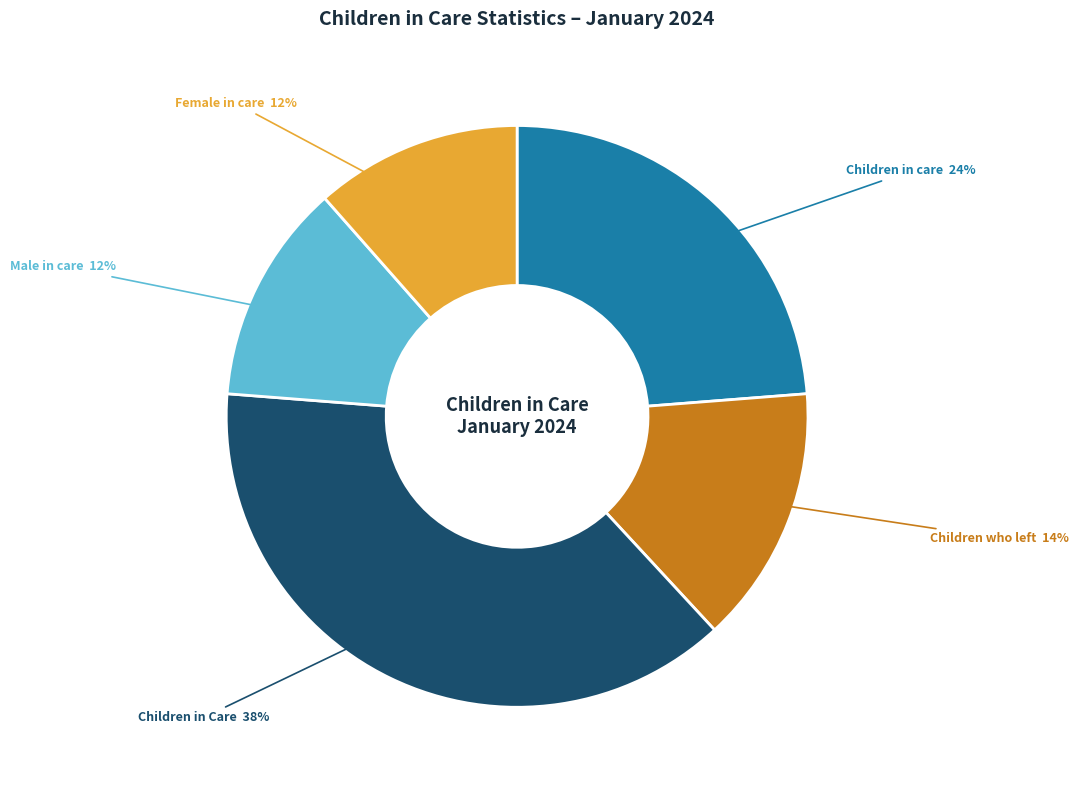

Is there a majority slice in this chart?

No